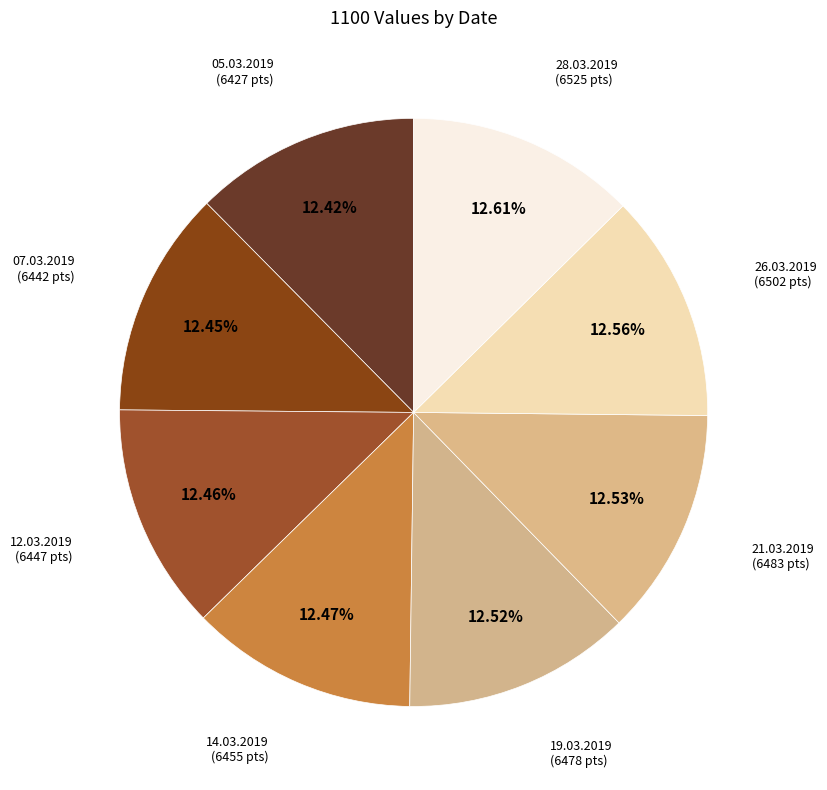

Count the number of slices in the pie.

8